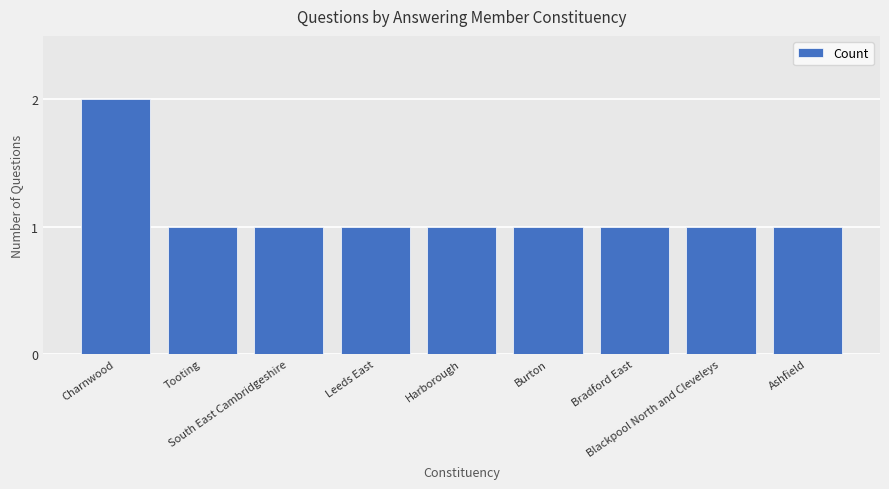

How many values are between 1 and 2?

9